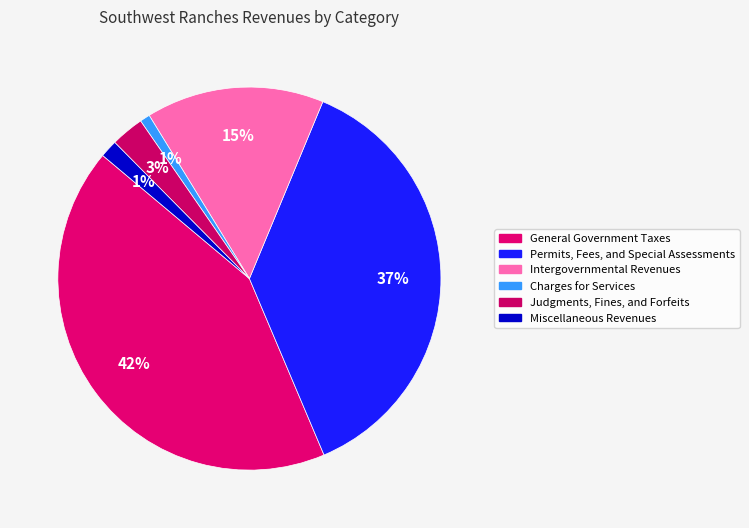

Is there a majority slice in this chart?

No